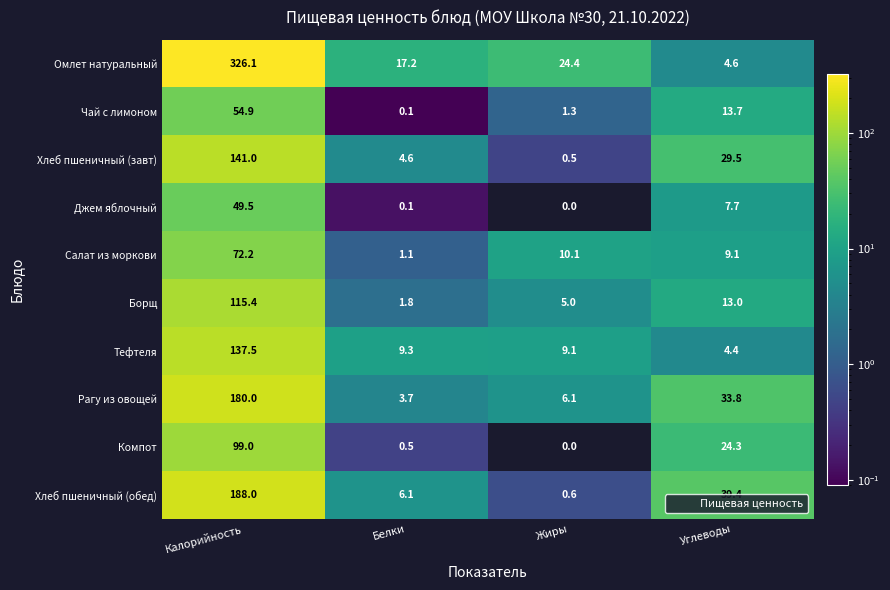

At Калорийность, list the series in order from largest to smallest.

Омлет натуральный, Хлеб пшеничный (обед), Рагу из овощей, Хлеб пшеничный (завт), Тефтеля, Борщ, Компот, Салат из моркови, Чай с лимоном, Джем яблочный